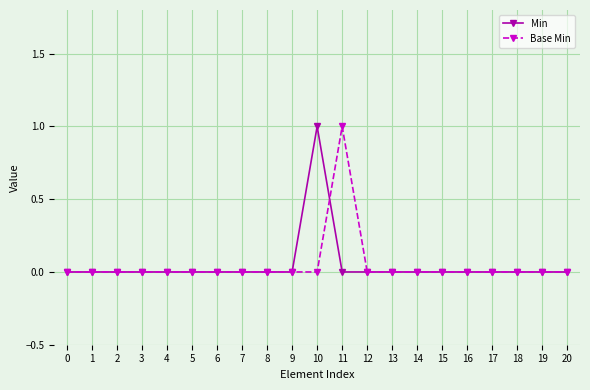

Is the value of Base Min at 8 greater than the value of Min at 10?

No